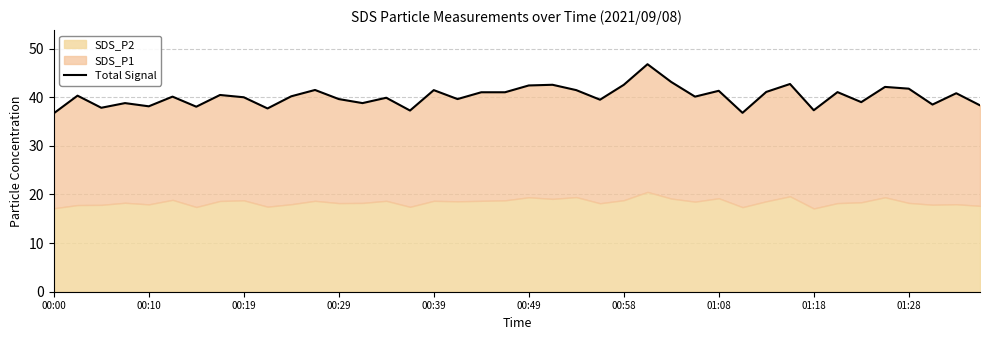

What is the difference between the maximum and minimum values?

10.1